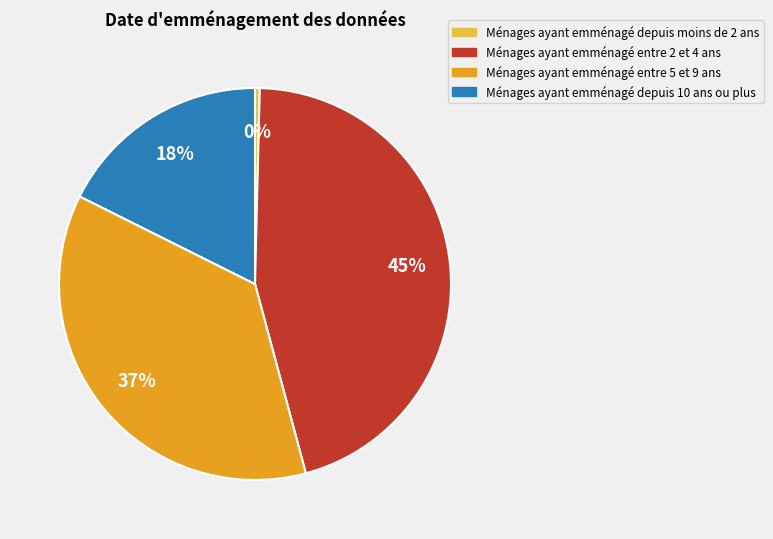

To the nearest percent, what is the difference between the largest and smallest slice percentages?

45%